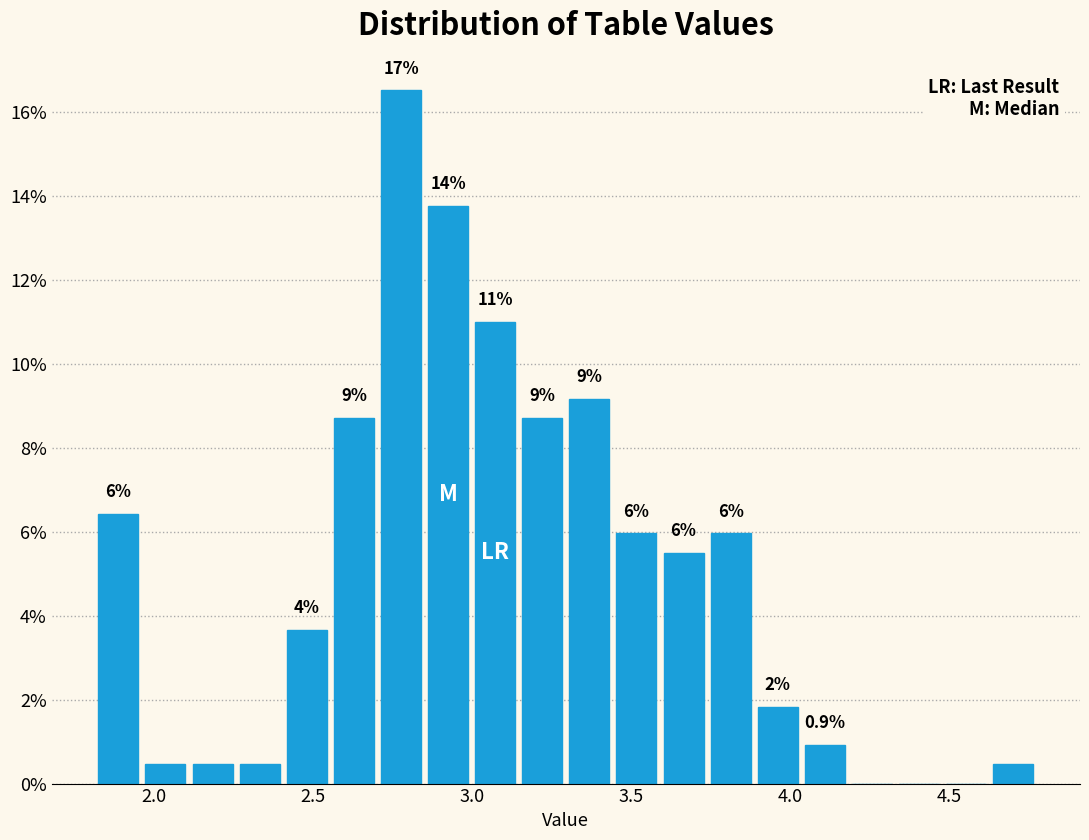

Read against the x-axis, roughly where is the centre of the tallest bar?

2.80